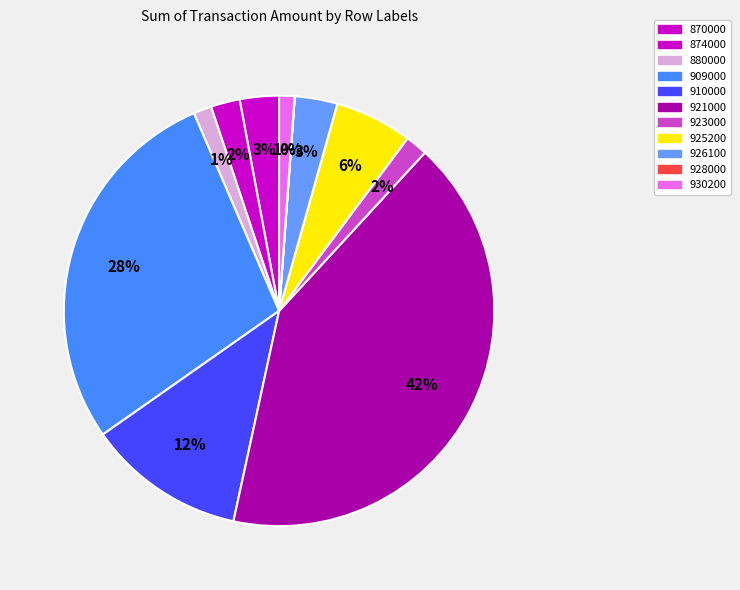

Which slice is the smallest?

928000